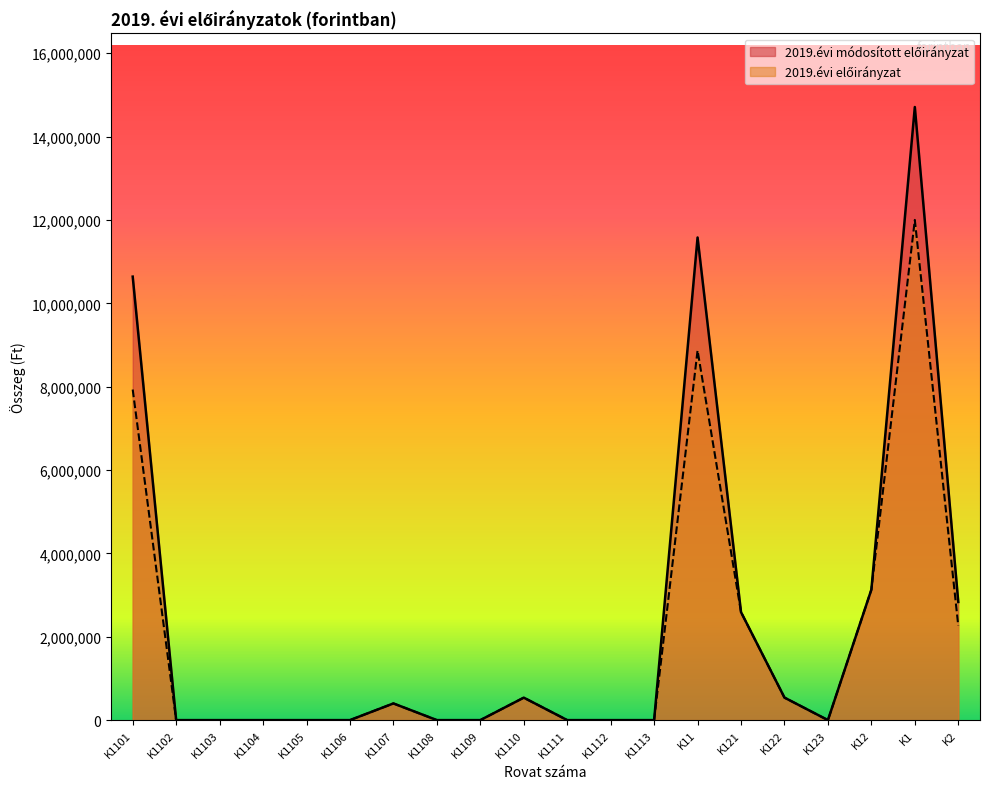

What is the highest value of the 2019.évi előirányzat series?

12000394